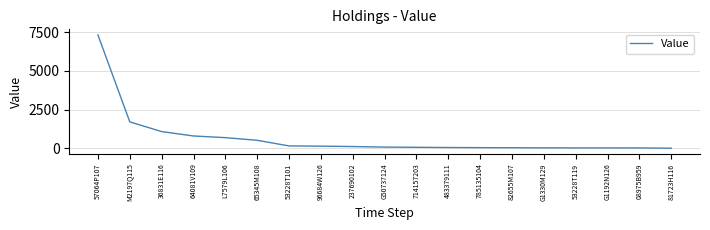

Which has a higher value, M2197Q115 or 36831E116?

M2197Q115